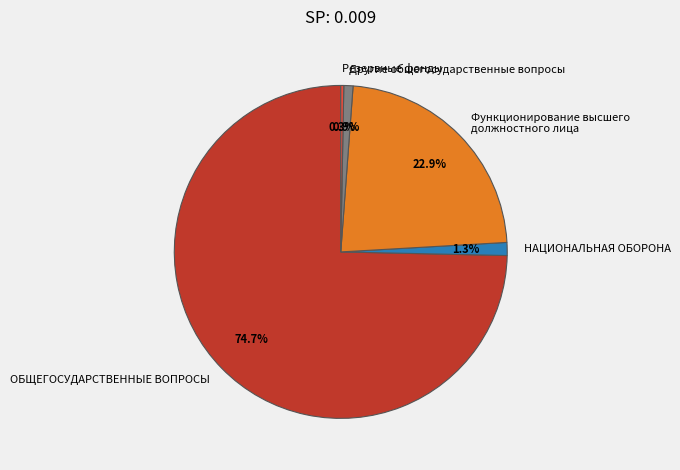

Which slice is the largest?

ОБЩЕГОСУДАРСТВЕННЫЕ ВОПРОСЫ